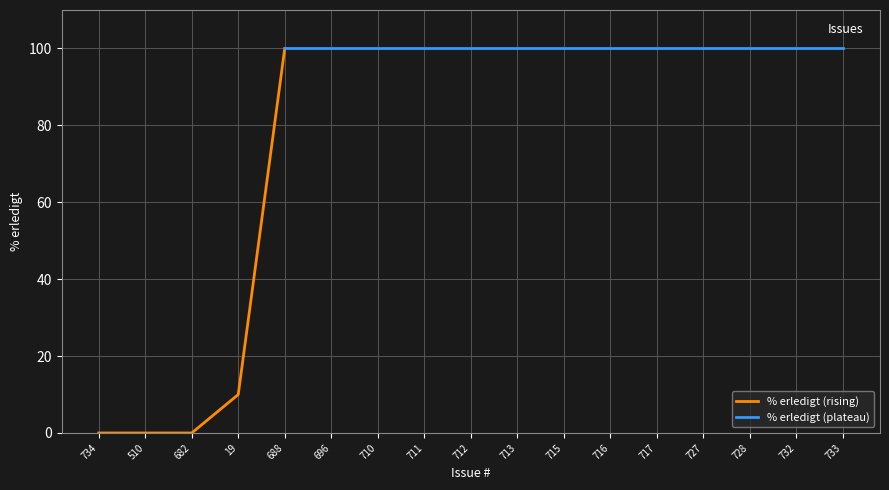

Reading right to left, list all the values displayed in this chart.

733=100	732=100	728=100	727=100	717=100	716=100	715=100	713=100	712=100	711=100	710=100	696=100	688=100	19=10	682=0	510=0	734=0